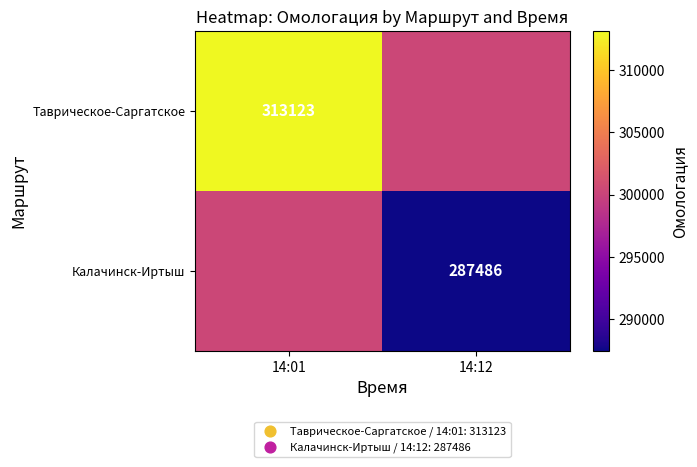

The value of Калачинск-Иртыш at 14:12 is 60508.5. True or false?

False